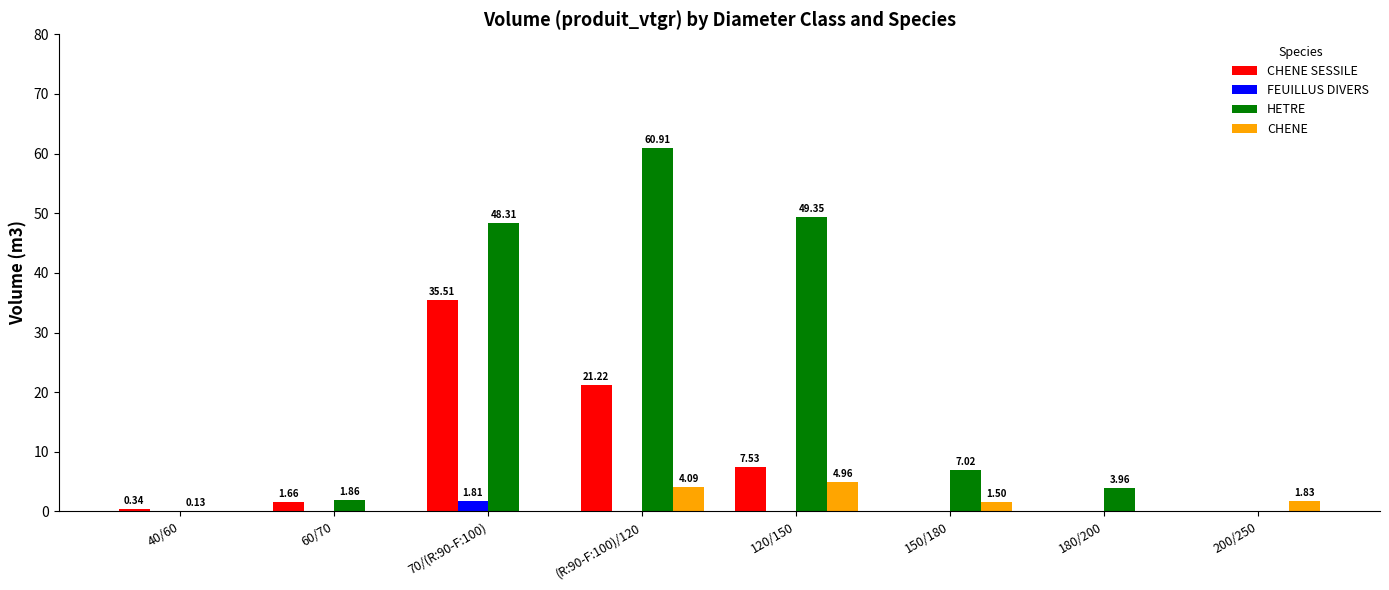

Is the value of CHENE at 60/70 greater than the value of CHENE SESSILE at 120/150?

No